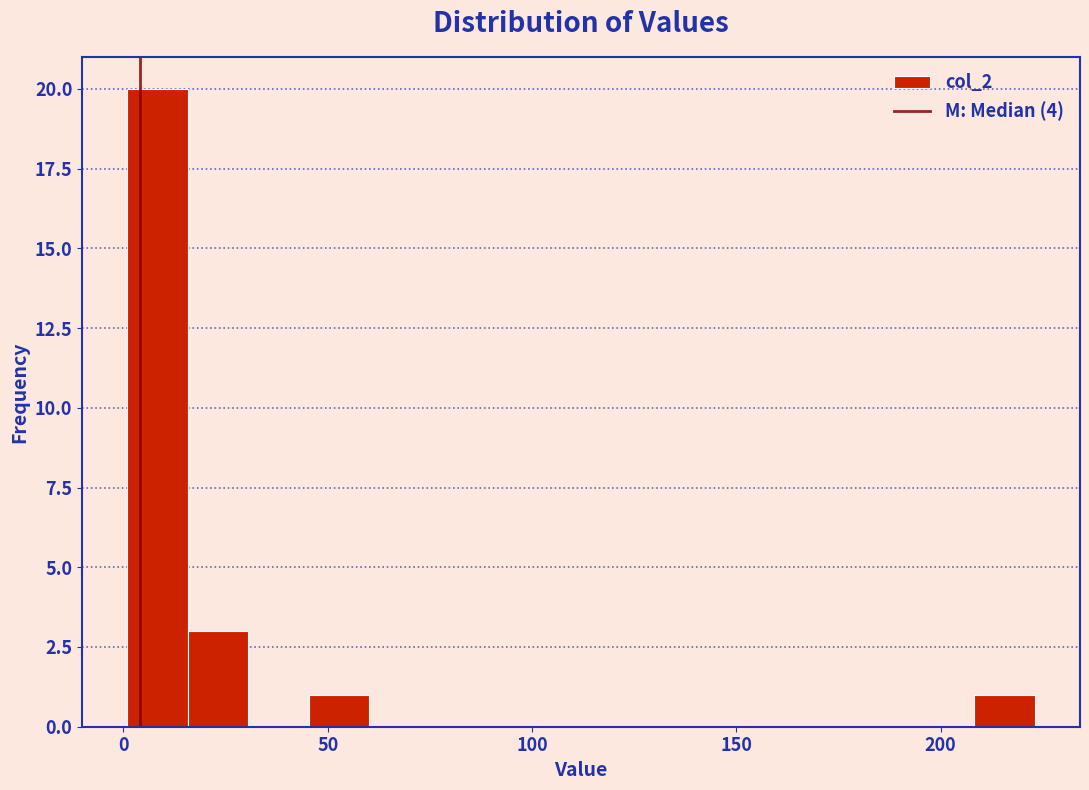

Around what value on the x-axis is the tallest bar? Give the approximate position of its centre, as read against the axis.

10